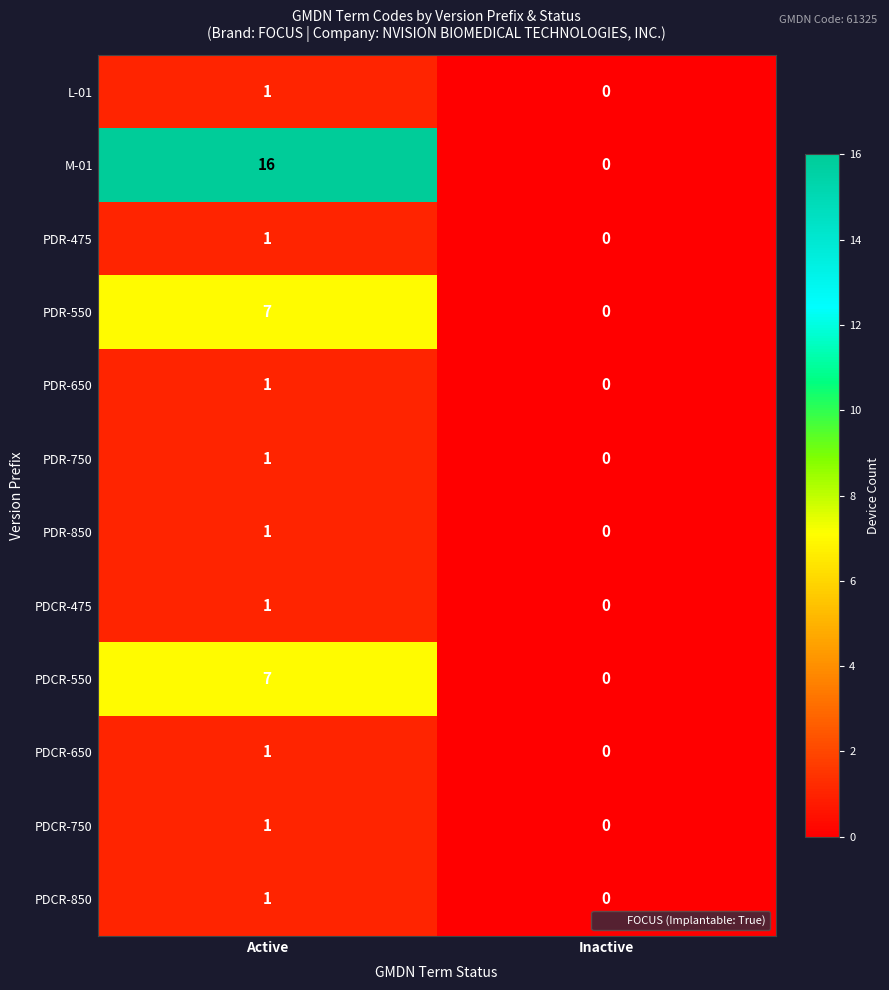

List the labels in order of PDCR-650 value, largest first.

Active, Inactive